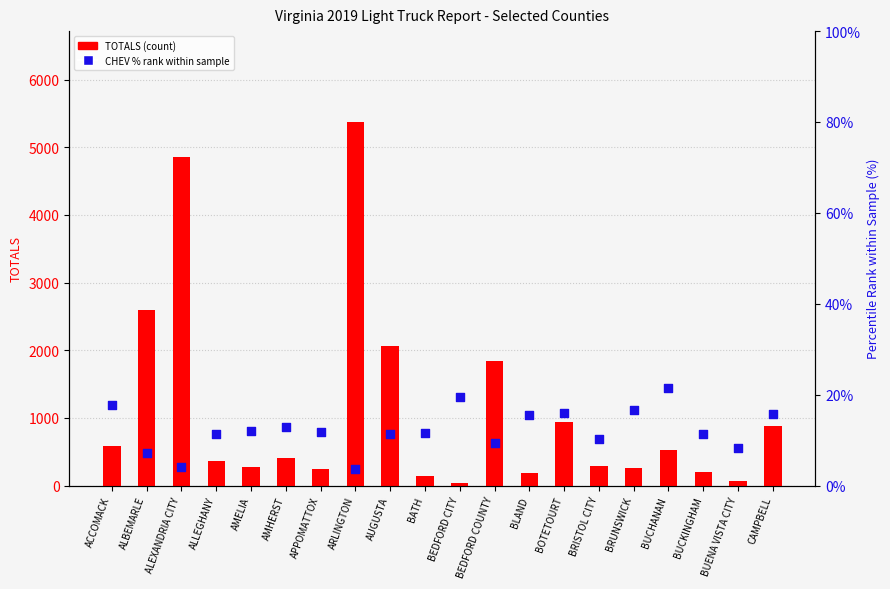

At how many categories does at least one series exceed 1233?

5